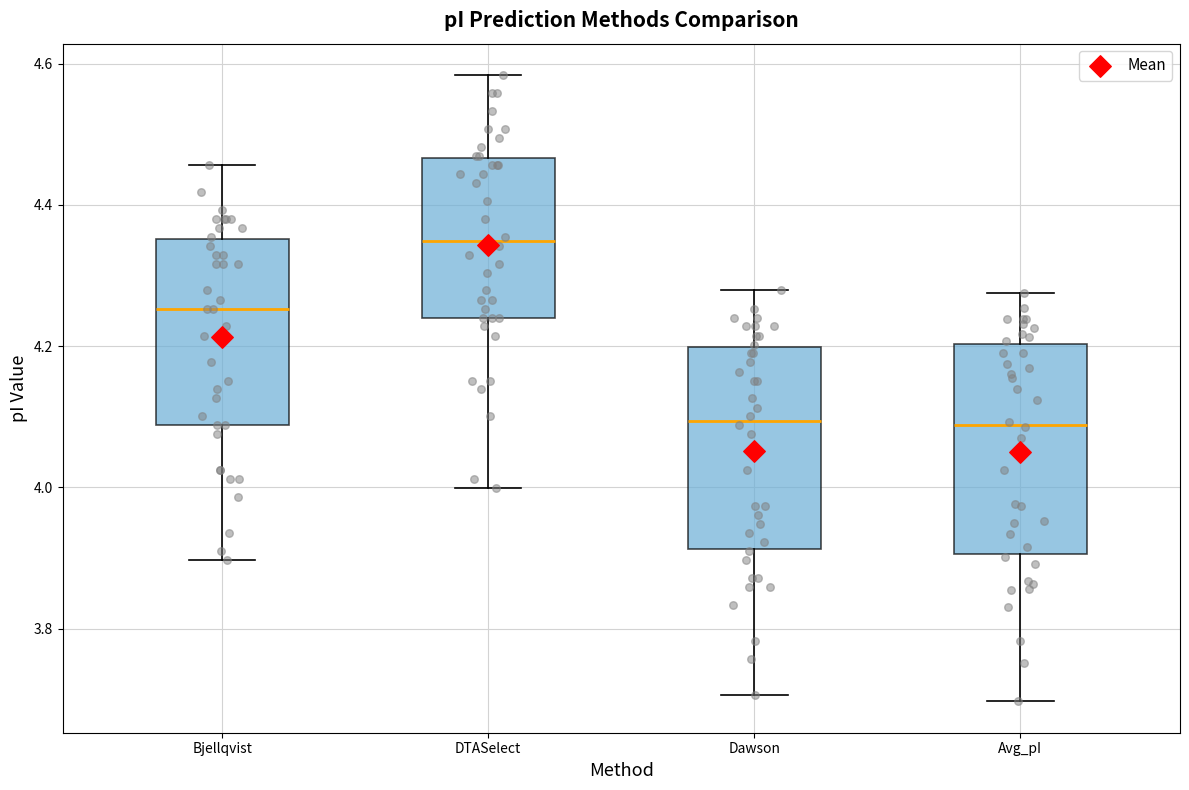

Reading left to right, transcribe this box plot: for each box, give where its median line is, the range the box spans, and where its two whiskers end, as read against the y-axis. The values are not printed on the chart, so give them approximately, as read against the axis.

Bjellqvist: median 4.26, box 4.08 to 4.36, whiskers 3.90 to 4.46
DTASelect: median 4.34, box 4.24 to 4.46, whiskers 4.00 to 4.58
Dawson: median 4.10, box 3.92 to 4.20, whiskers 3.70 to 4.28
Avg_pI: median 4.08, box 3.90 to 4.20, whiskers 3.70 to 4.28